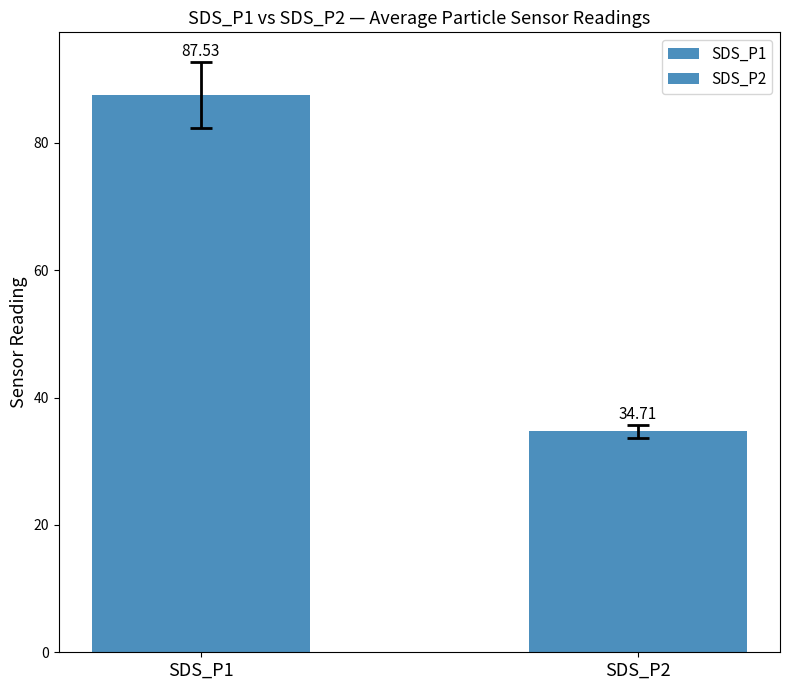

What is the difference between the values at SDS_P1 and SDS_P2?

52.8